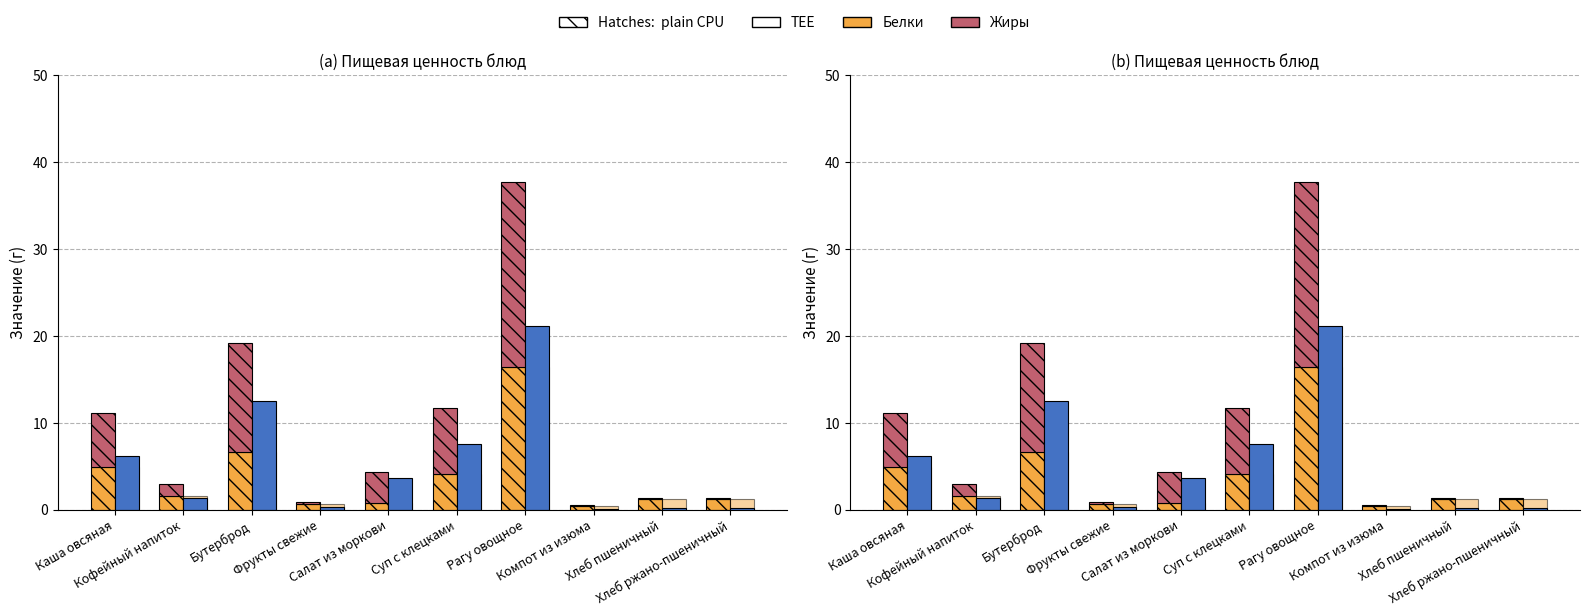

Is it true that Белки equals 7.4 at Суп с клецками?

False